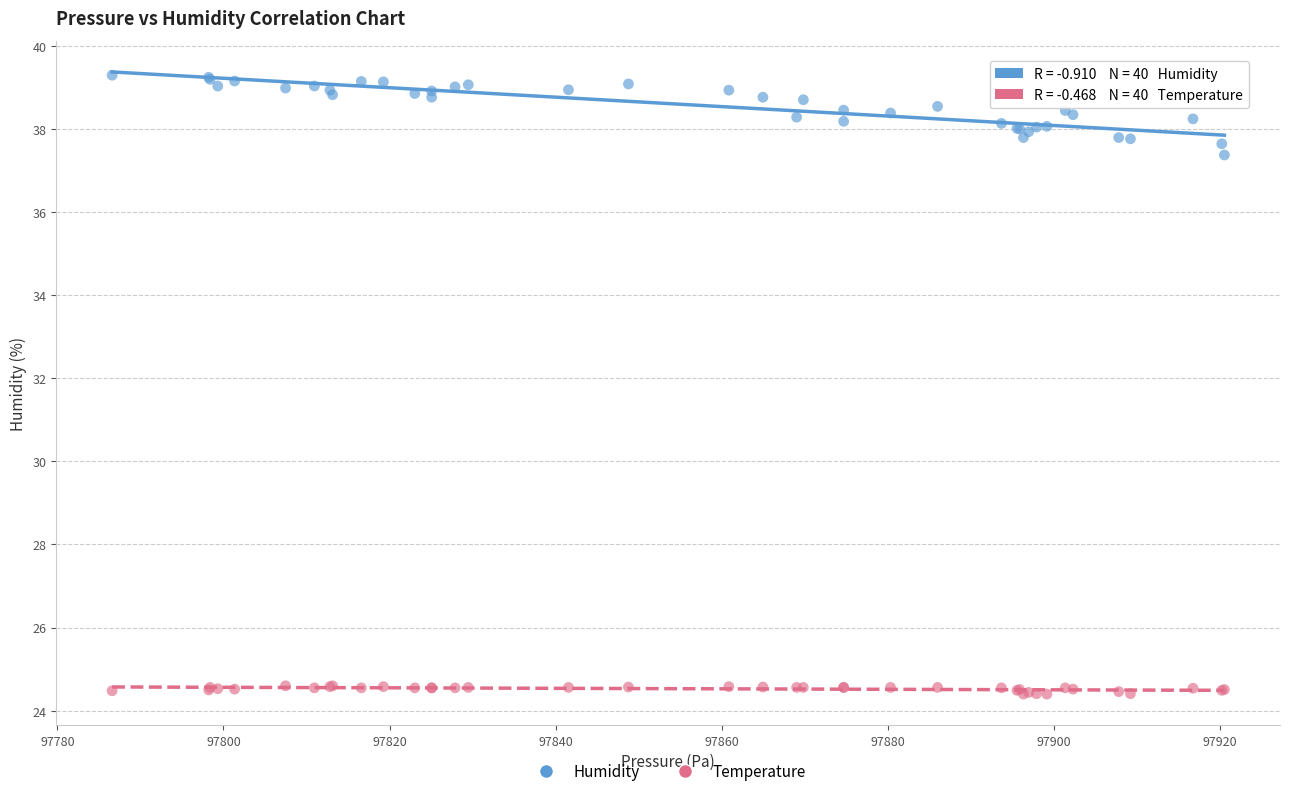

What are all the series names shown in the legend?

Humidity, Temperature